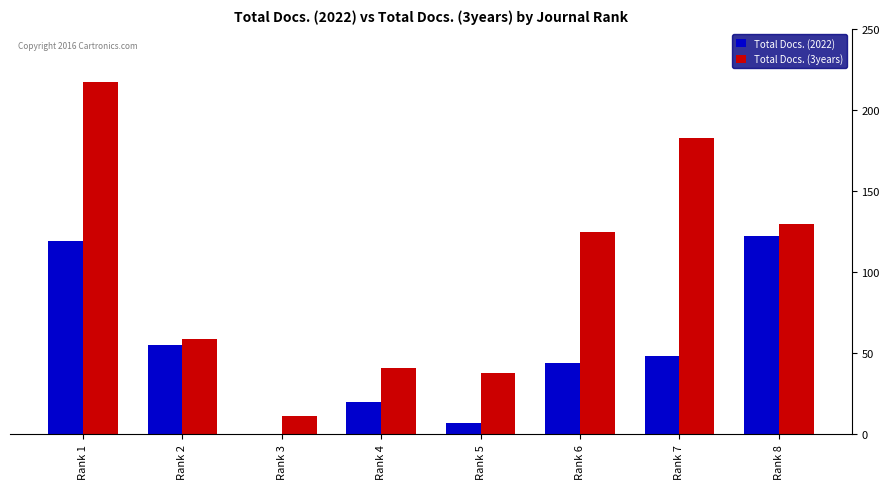

The value of Total Docs. (3years) at Rank 7 is 281. True or false?

False